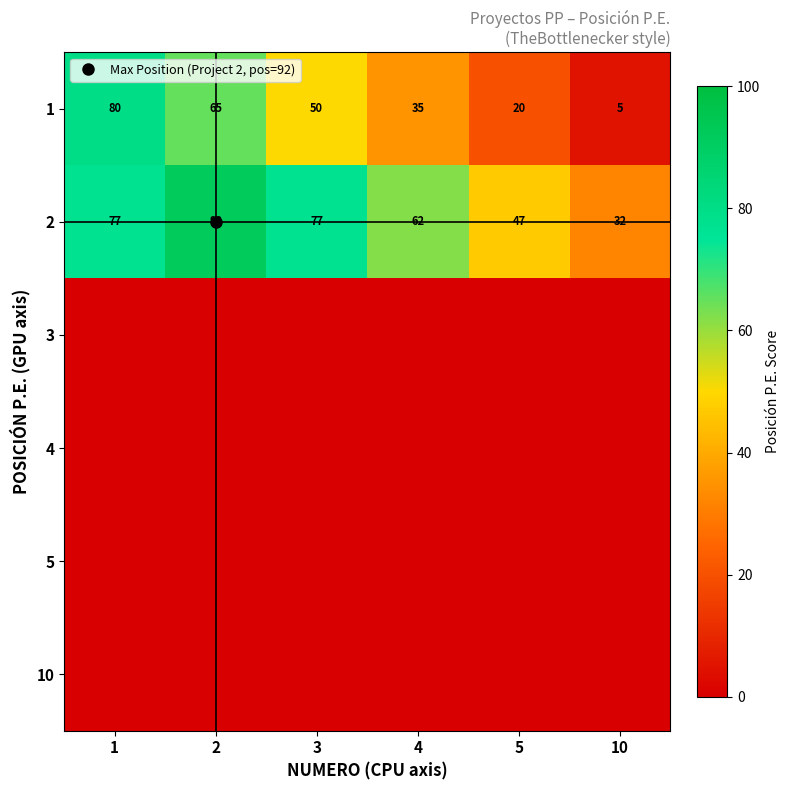

At which label does 5 reach its peak?

1